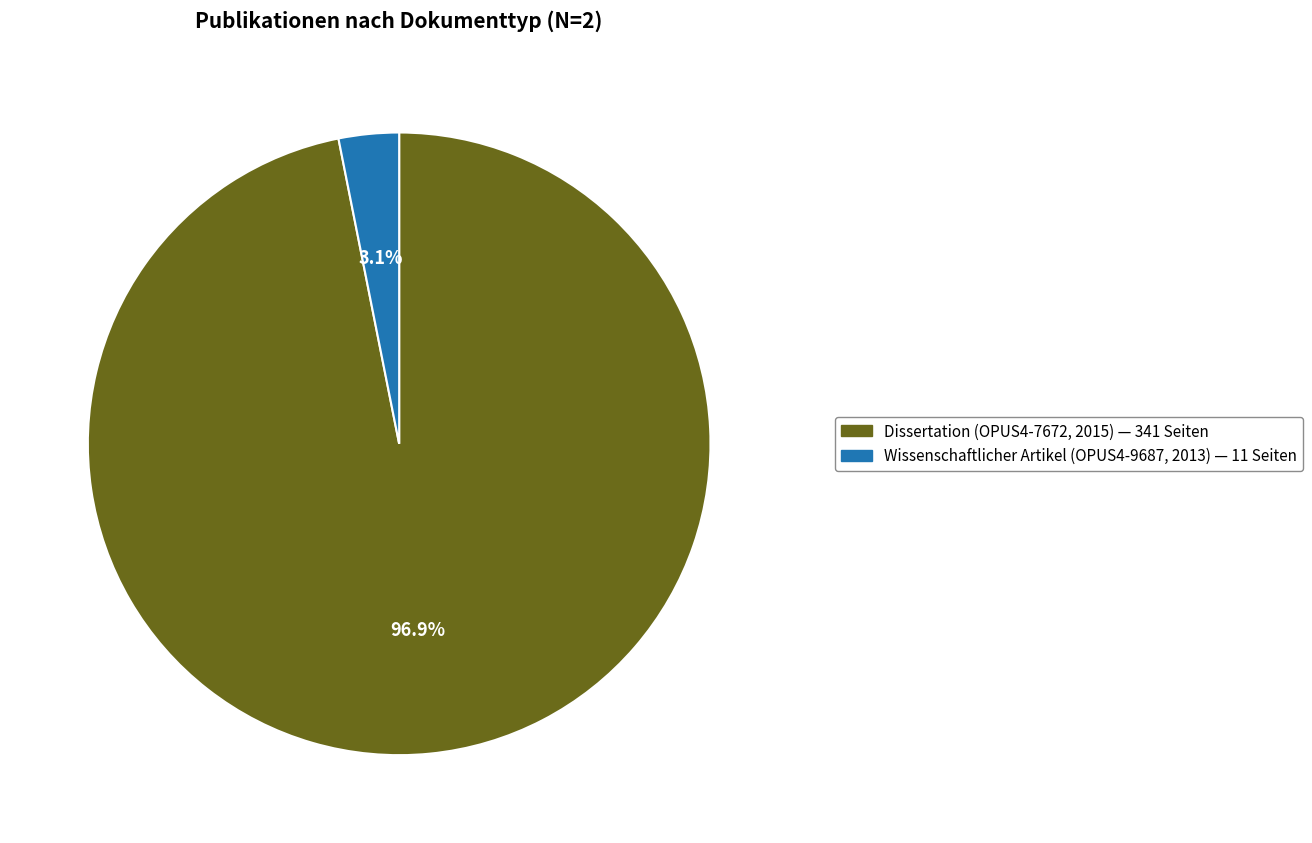

Is there any slice that represents more than half of the pie?

Yes